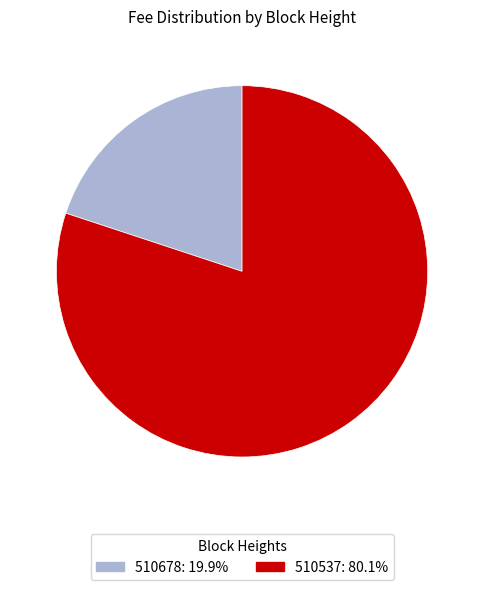

Count the number of slices in the pie.

2